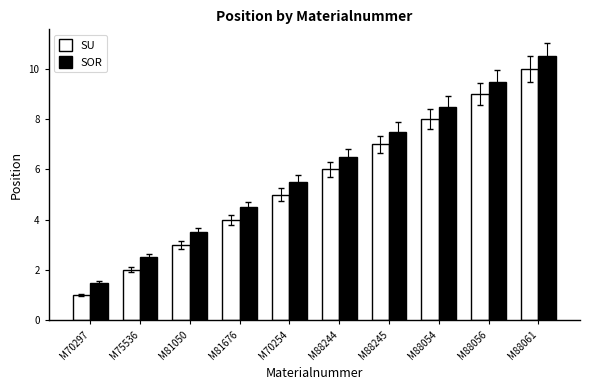

What is the difference between the maximum and minimum values in the SOR series?

9.0